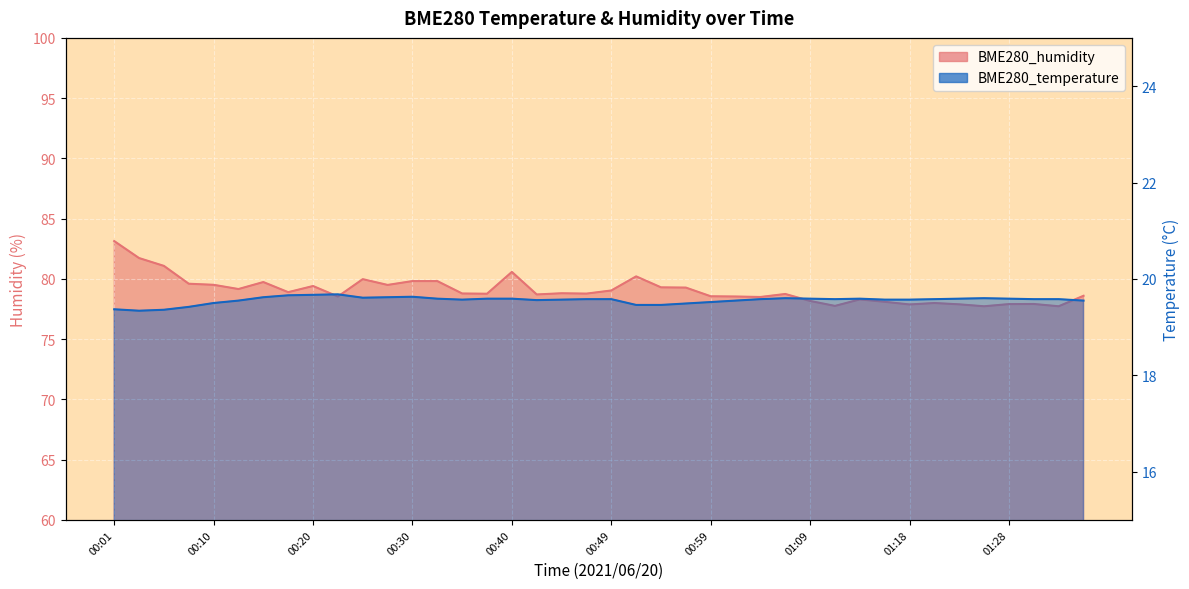

What is the sum of the BME280_temperature values at 00:47 and 00:05?

38.9